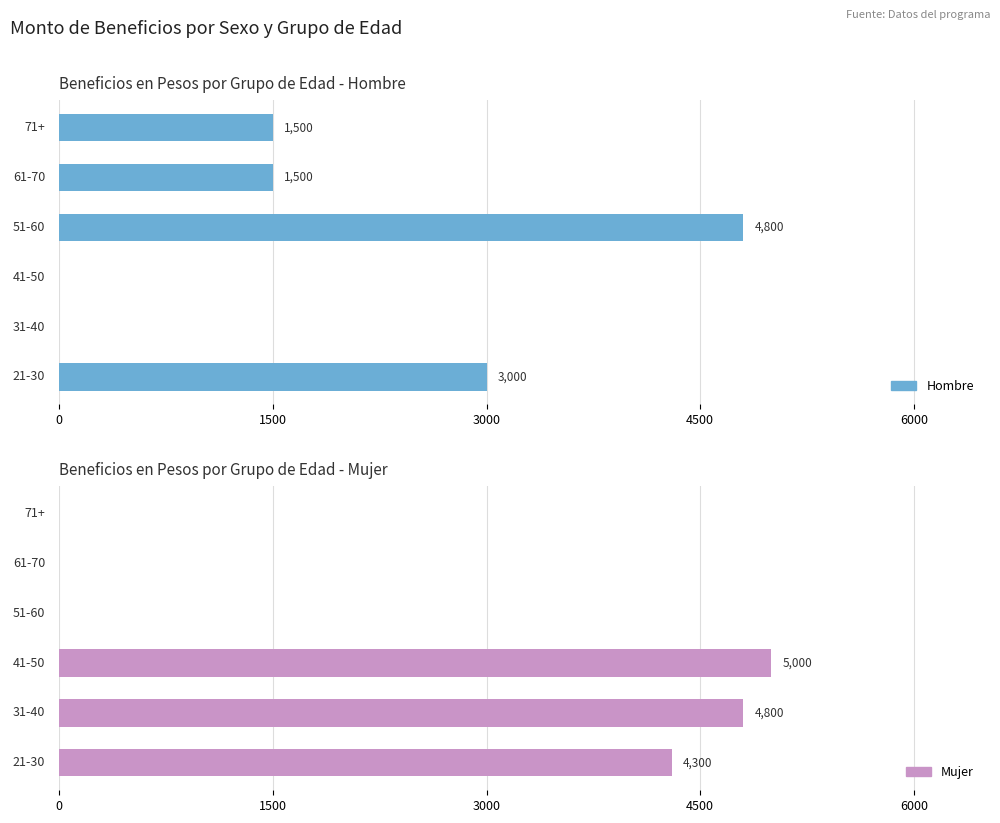

Rank the series by their average value, from lowest to highest.

Hombre, Mujer